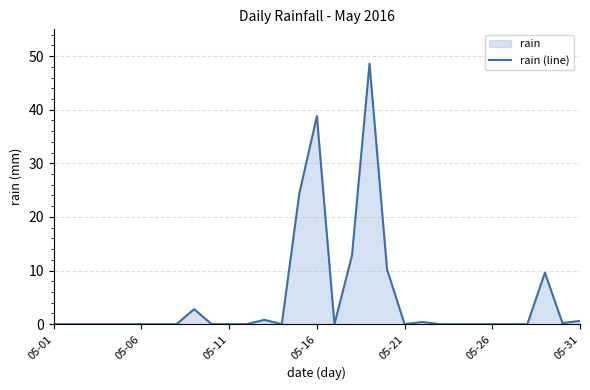

At which category does the chart reach its peak across all series?

18